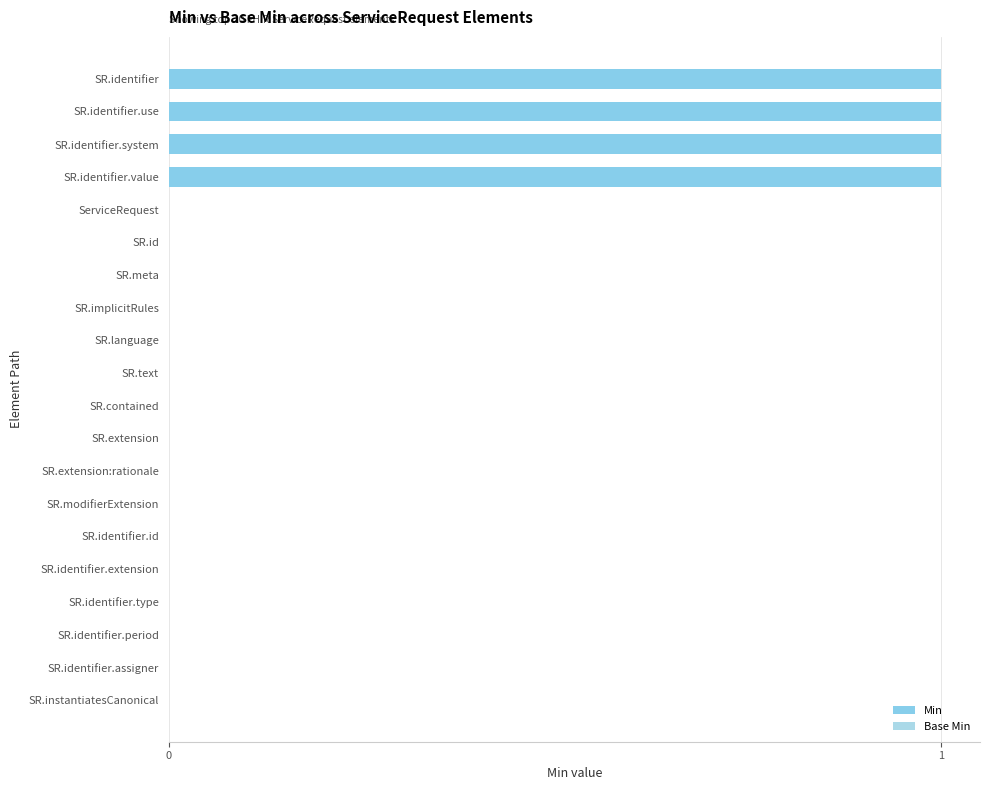

Reading bottom to top, list all the values displayed in this chart.

SR.instantiatesCanonical=0	SR.identifier.assigner=0	SR.identifier.period=0	SR.identifier.type=0	SR.identifier.extension=0	SR.identifier.id=0	SR.modifierExtension=0	SR.extension:rationale=0	SR.extension=0	SR.contained=0	SR.text=0	SR.language=0	SR.implicitRules=0	SR.meta=0	SR.id=0	ServiceRequest=0	SR.identifier.value=1	SR.identifier.system=1	SR.identifier.use=1	SR.identifier=1